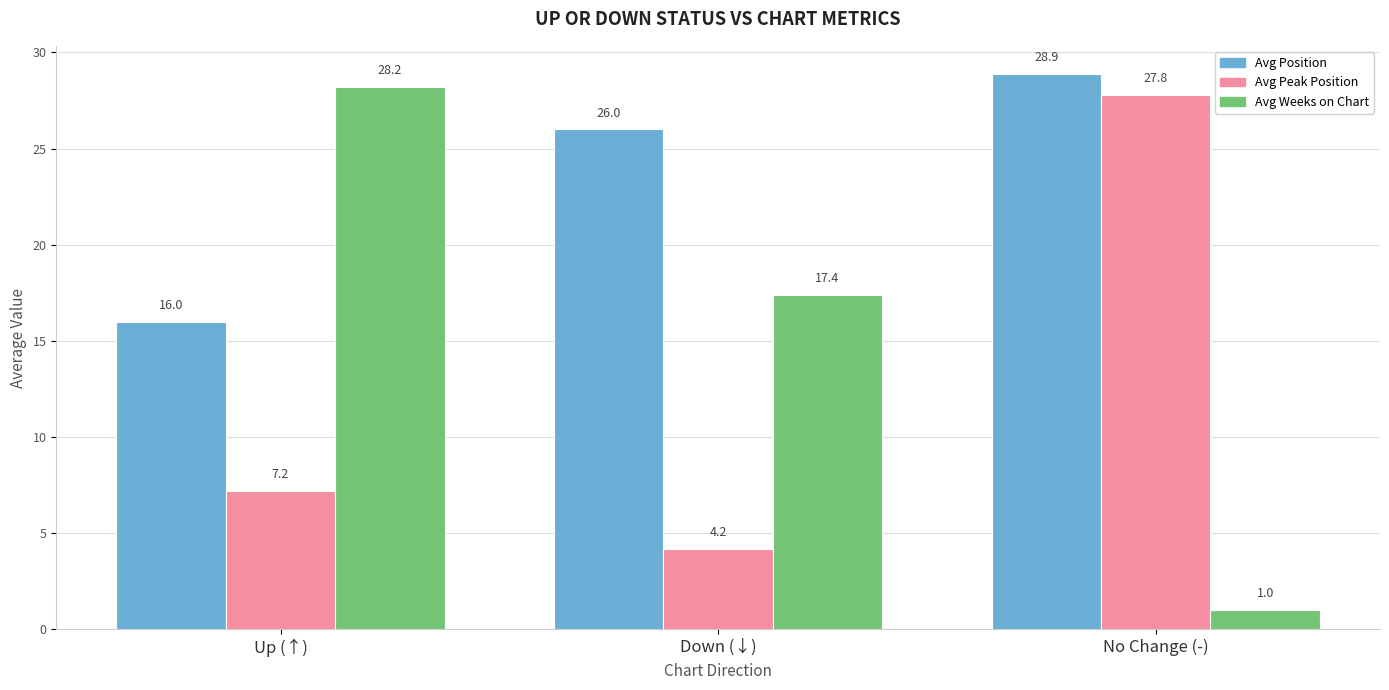

Reading right to left, list all the values displayed in this chart.

Avg Position: 28.9	26.0	16.0
Avg Peak Position: 27.8	4.2	7.2
Avg Weeks on Chart: 1.0	17.4	28.2